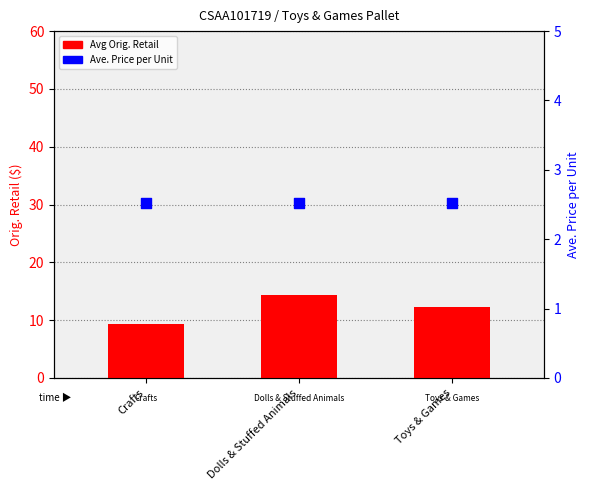

Which series has the largest total across all categories?

Avg Orig. Retail